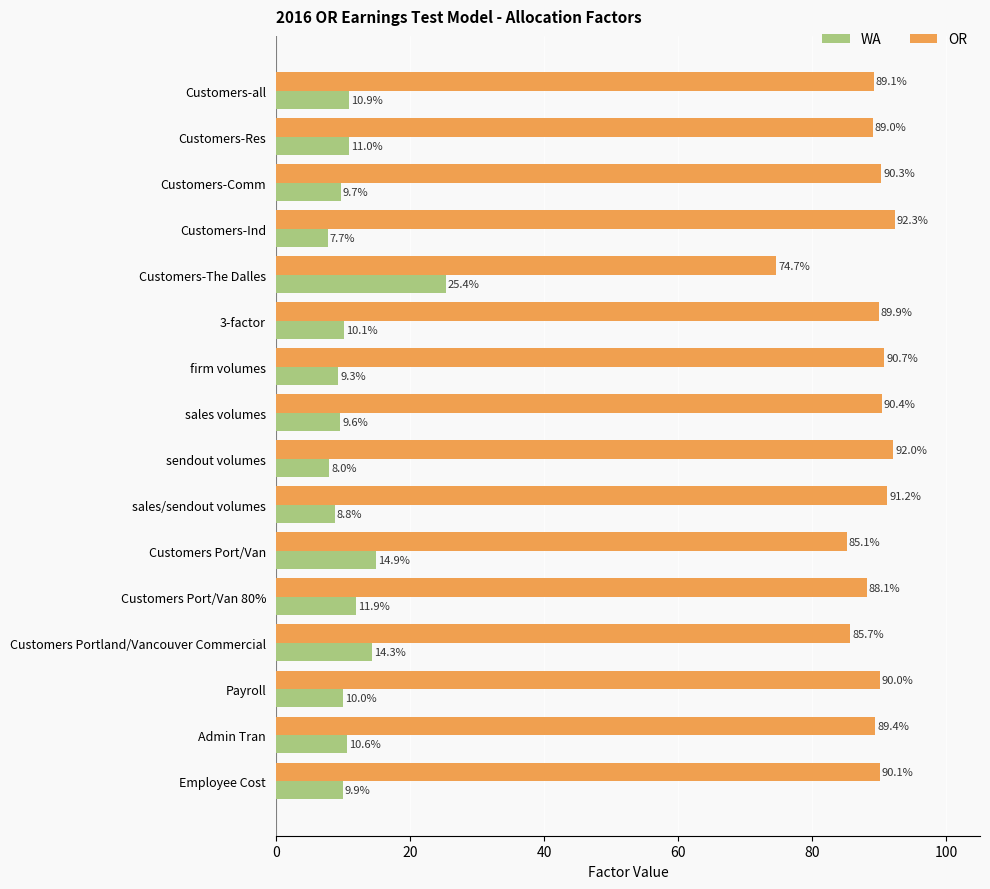

What is the average value of the WA series?

11.4